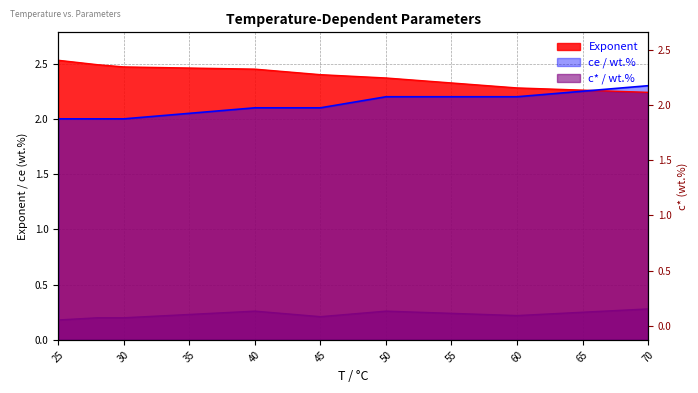

What is the spread (max minus min) of values at 30?

2.3